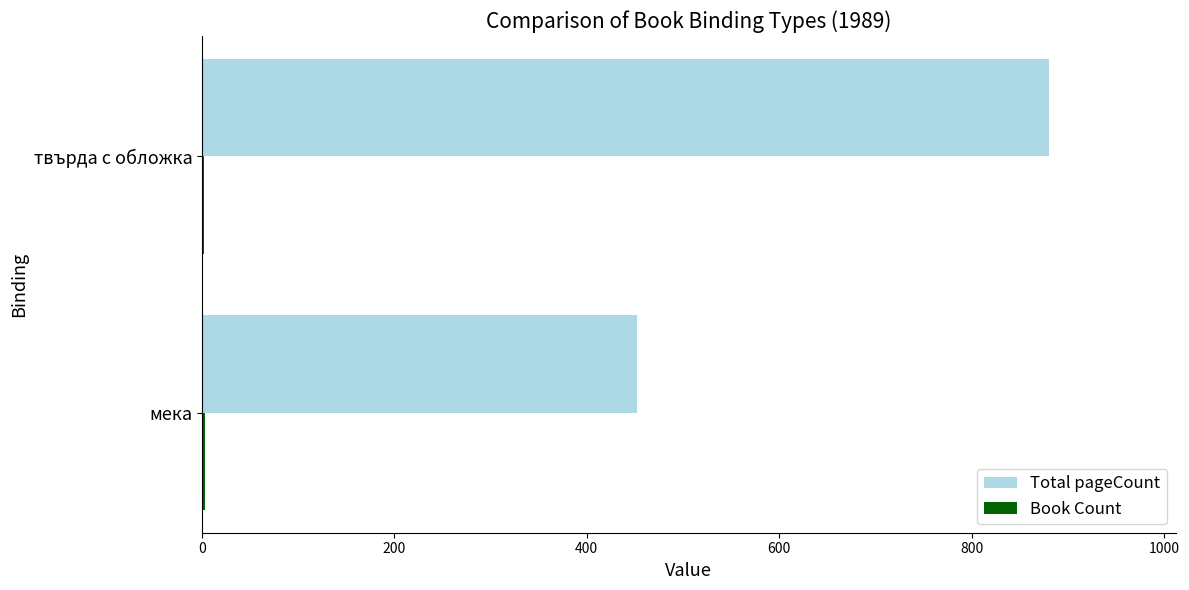

True or false: Total pageCount has a value of 880 at твърда с обложка.

True